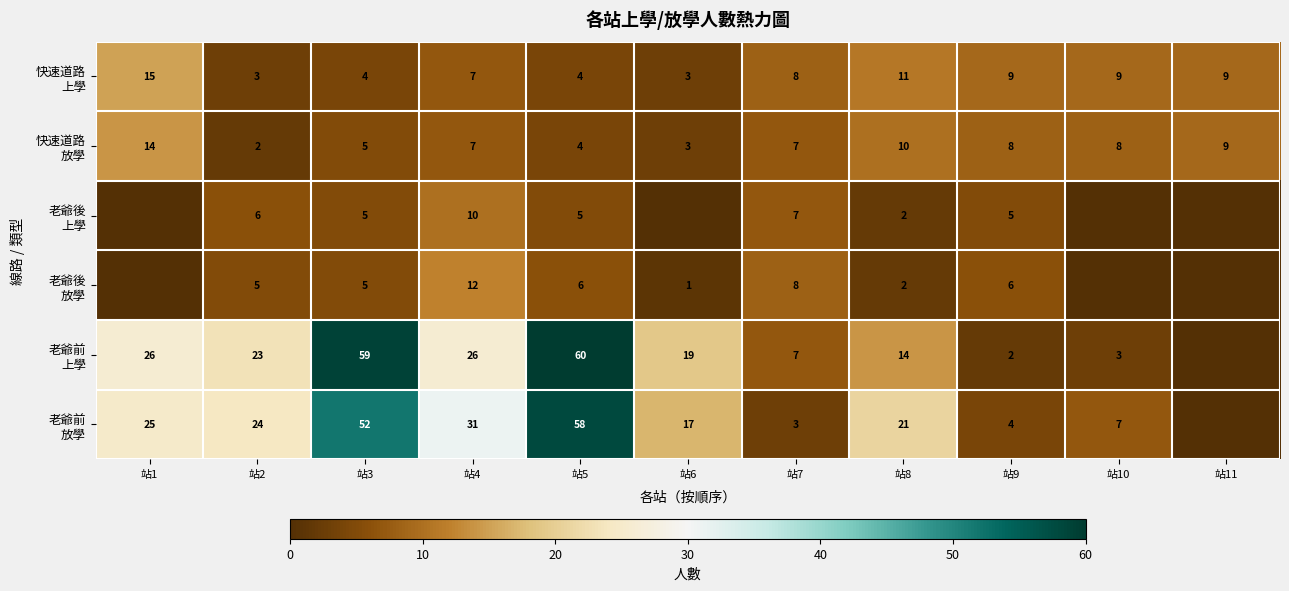

List the labels in order of 老爺前 放學 value, smallest first.

站11, 站7, 站9, 站10, 站6, 站8, 站2, 站1, 站4, 站3, 站5